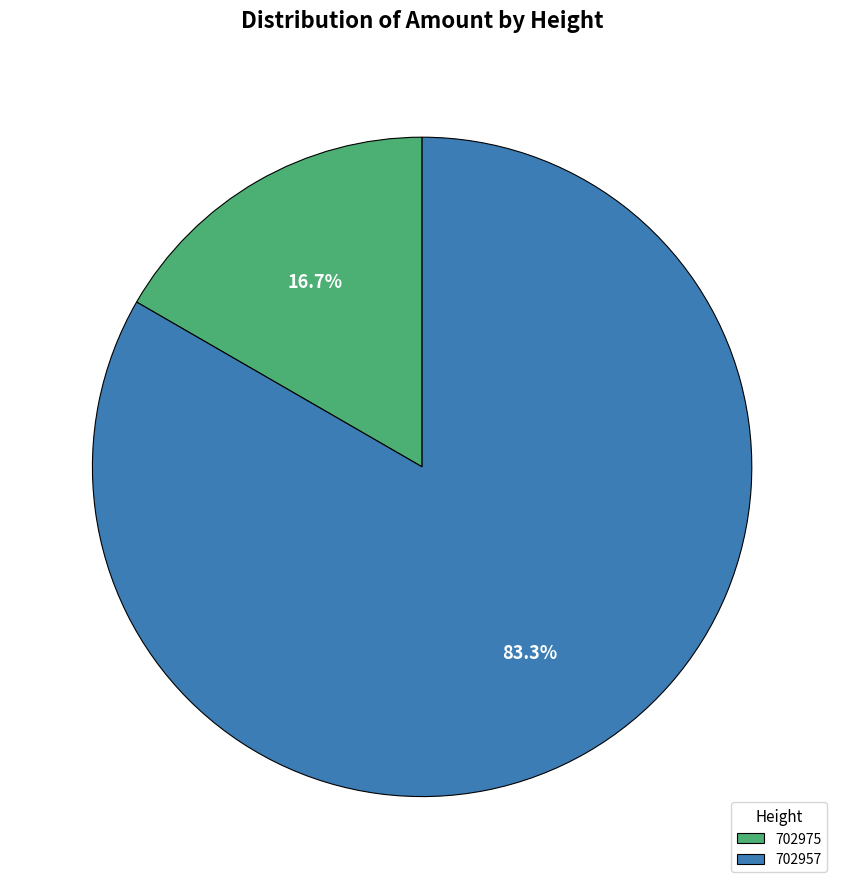

Which slice is the largest?

702957